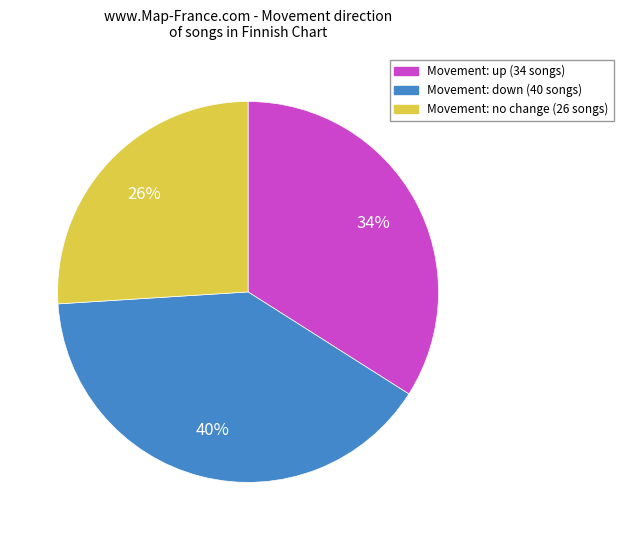

Is there any slice that represents more than half of the pie?

No